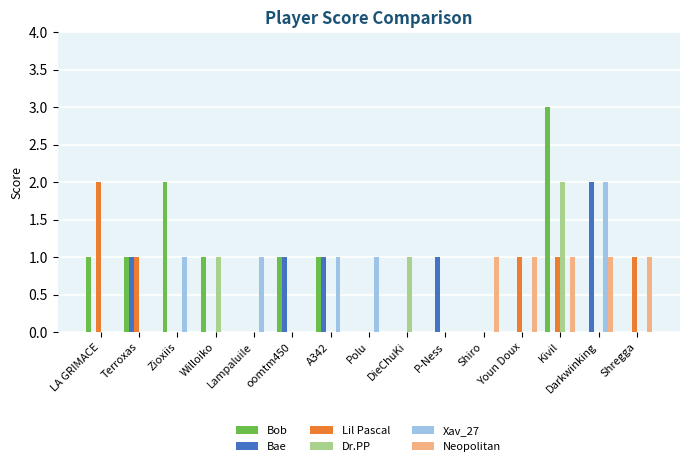

Is the value of Xav_27 at Zioxiis greater than the value of Lil Pascal at oomtm450?

Yes